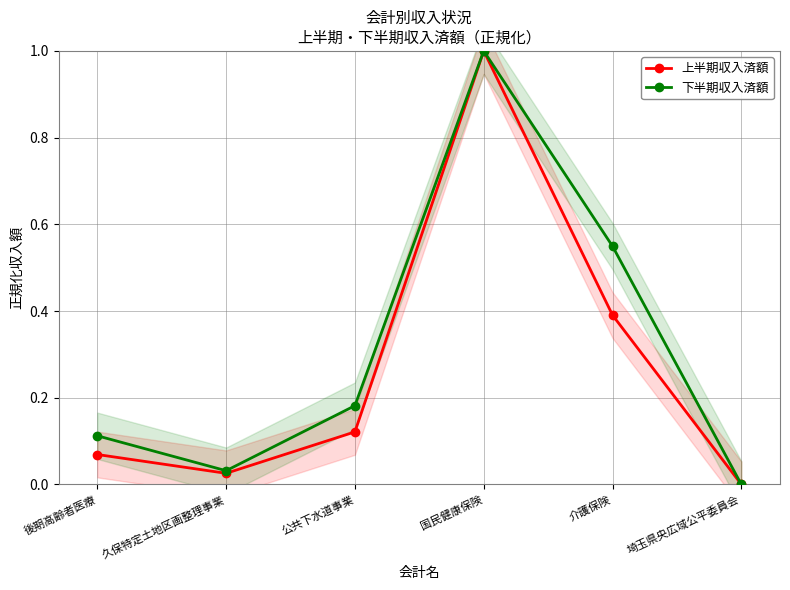

How many interior local peaks does the 下半期収入済額 series have?

1